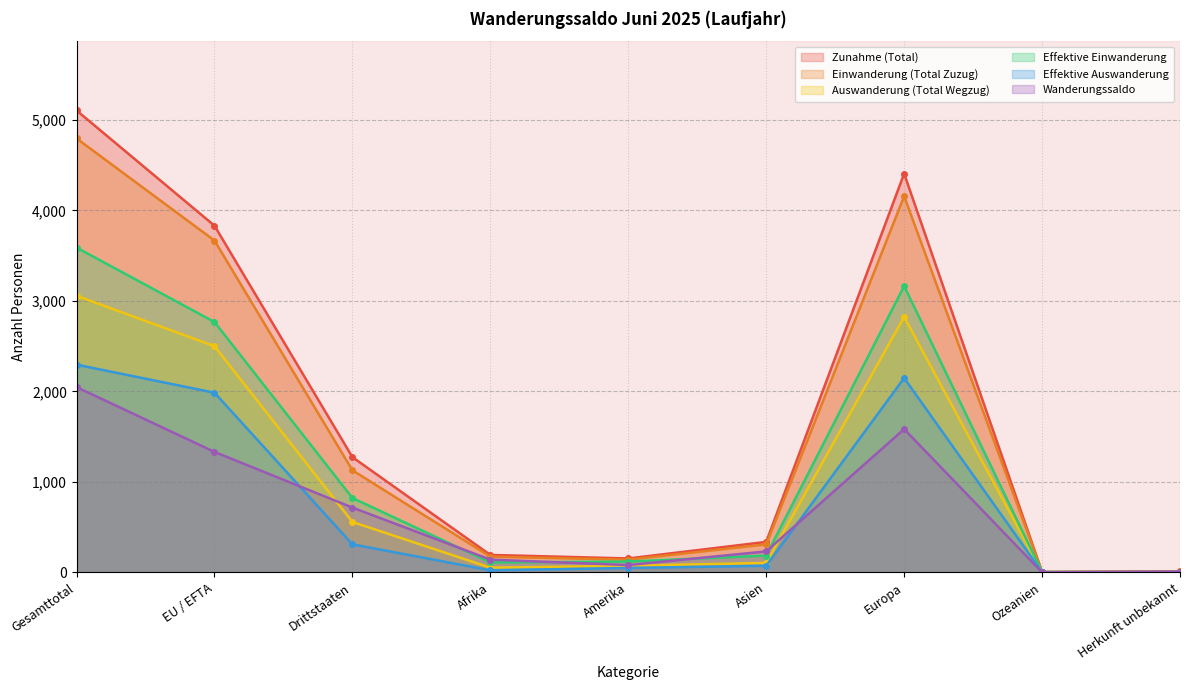

What is the label of the 5th point from the right?

Amerika